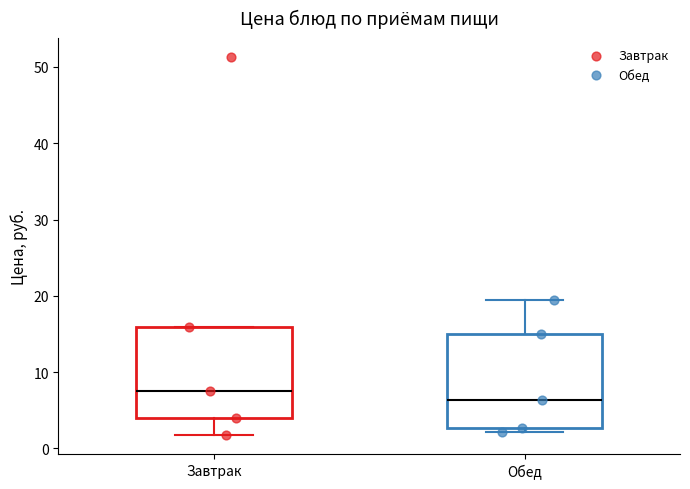

Where is the lower edge of the box for Обед on the y-axis? The values are not printed on the chart, so give them approximately, as read against the axis.

3